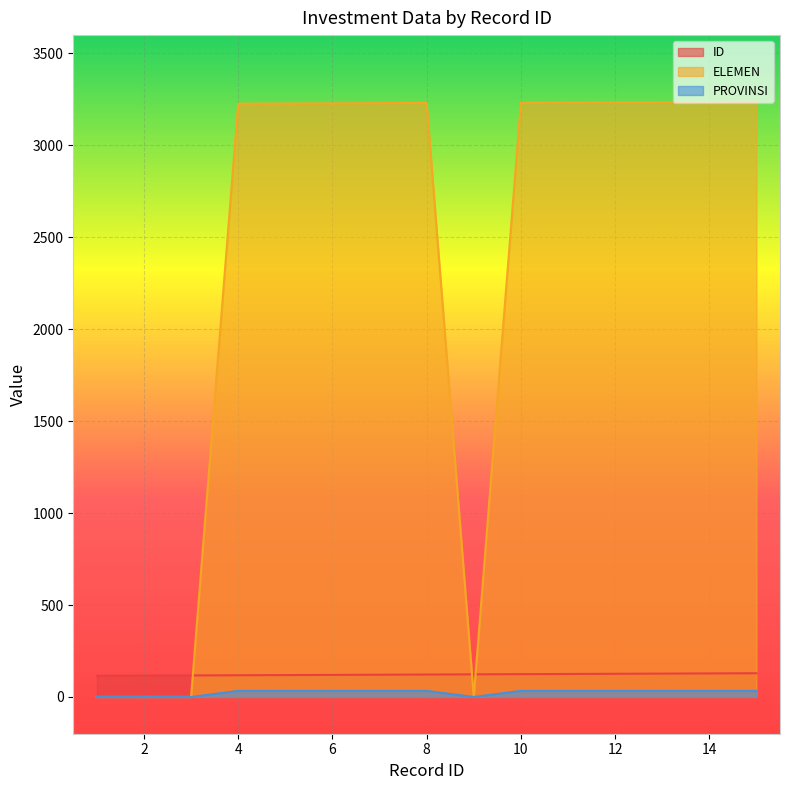

What are all the series names shown in the legend?

ID, ELEMEN, PROVINSI